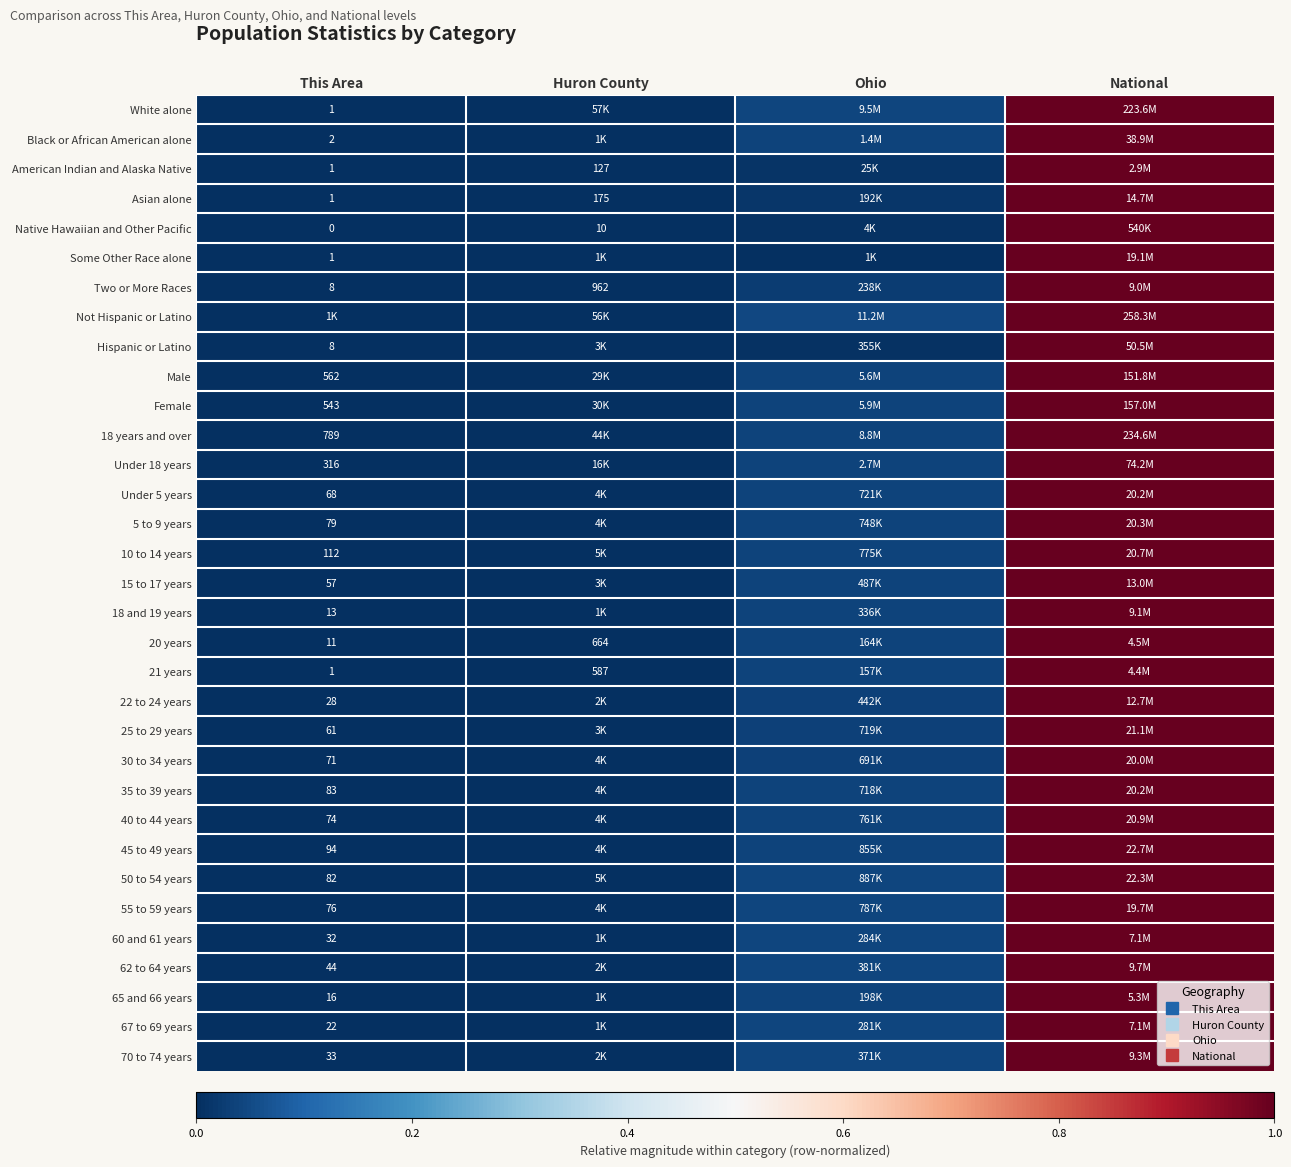

Where is 20 years nearest to the value 0?

This Area